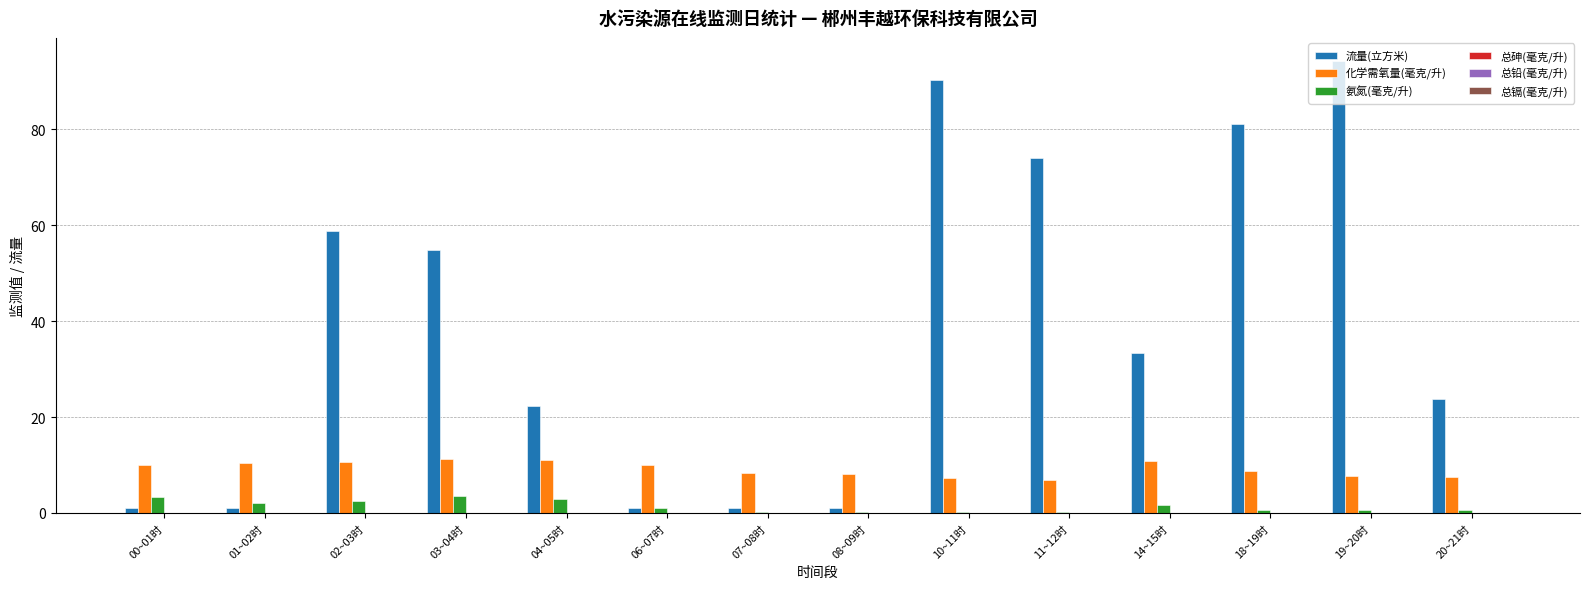

Which series has the largest total across all categories?

流量(立方米)